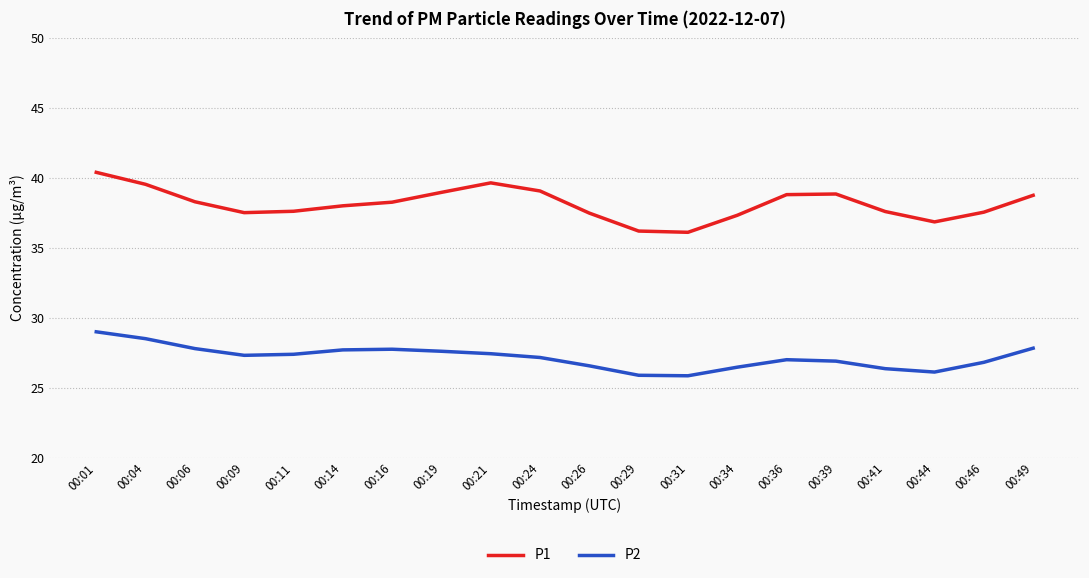

Where does the P1 series first go above 38?

00:01